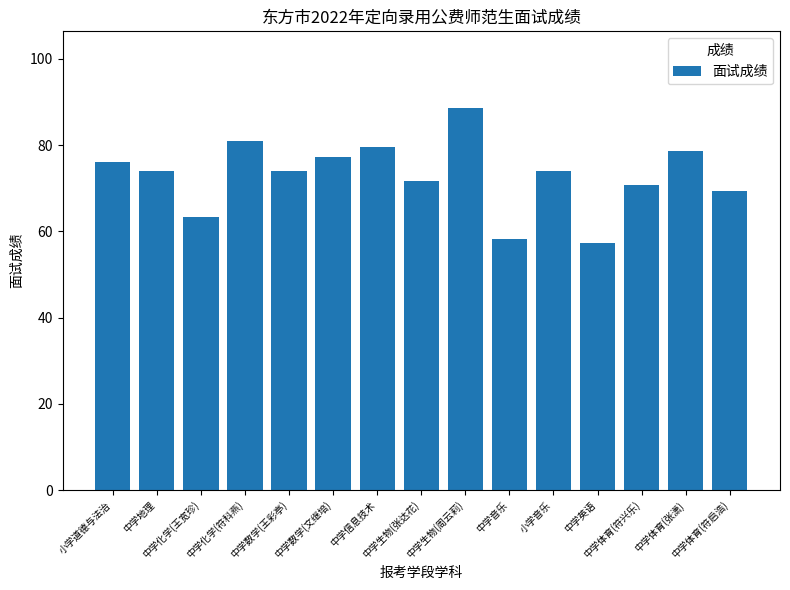

What is the value of the 2nd bar from the left?

74.0